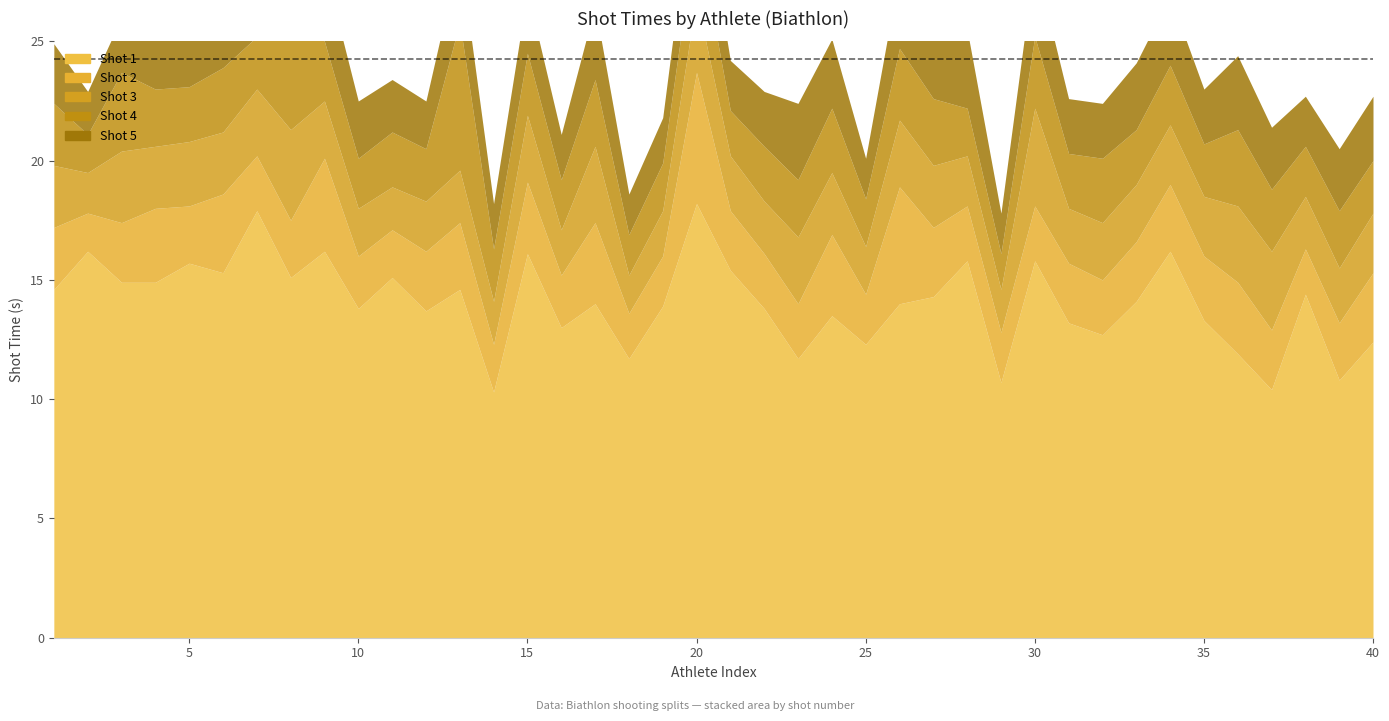

Where is Shot 1 nearest to the value 14?

17